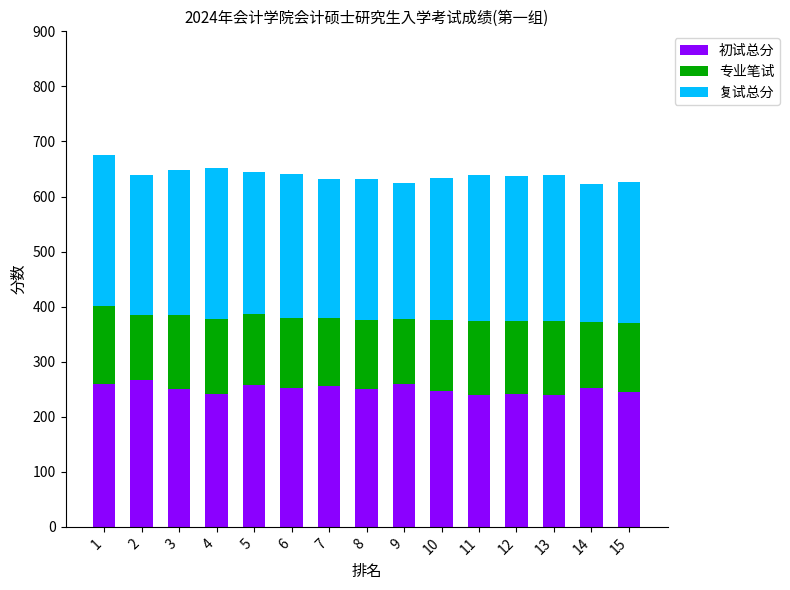

Where does the 初试总分 series first go above 251?

1